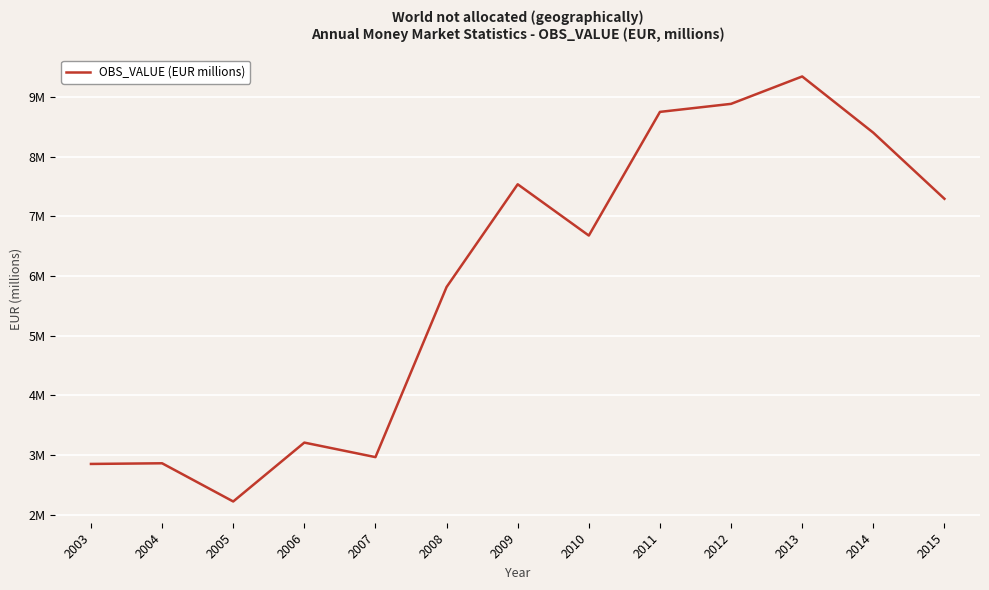

At which label is the value closest to 5782308?

2008